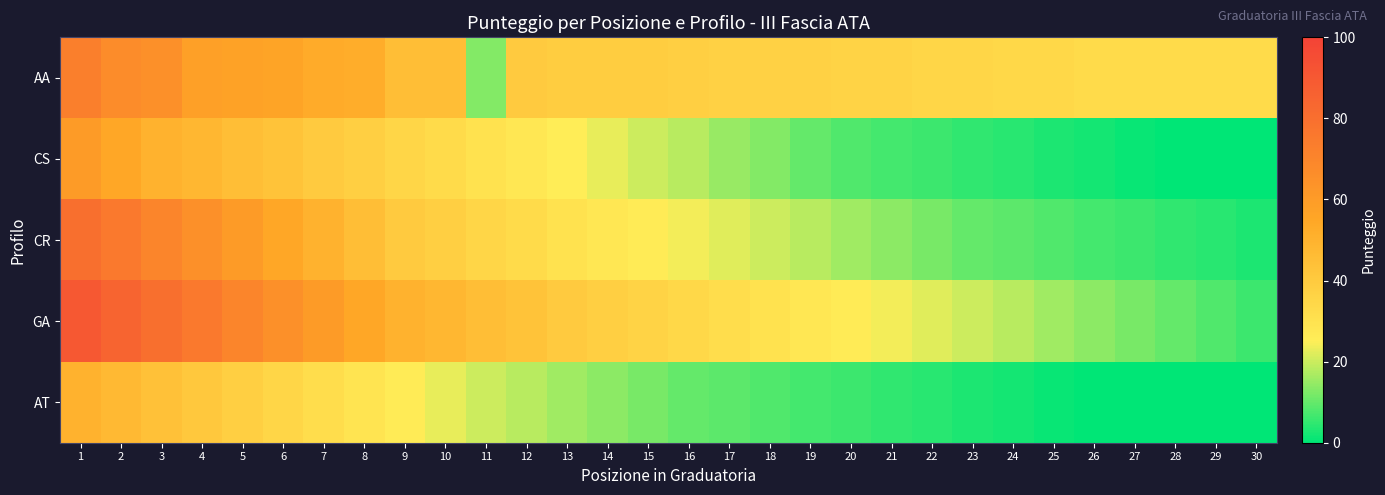

What is the greatest value displayed?

90